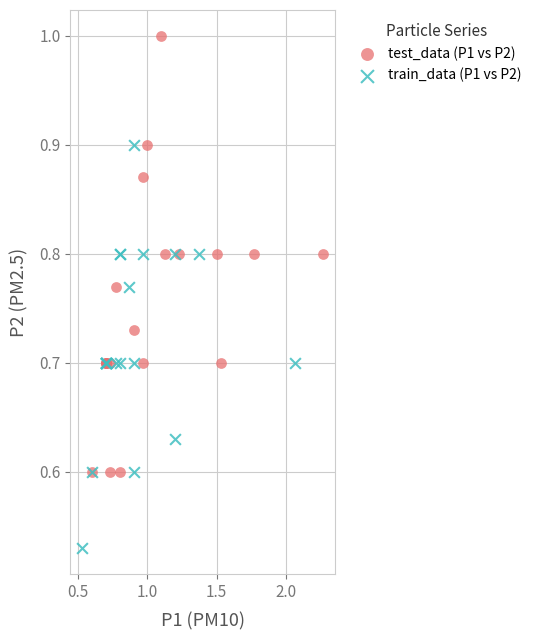

Which series contains the lowest Y value?

train_data (P1 vs P2)